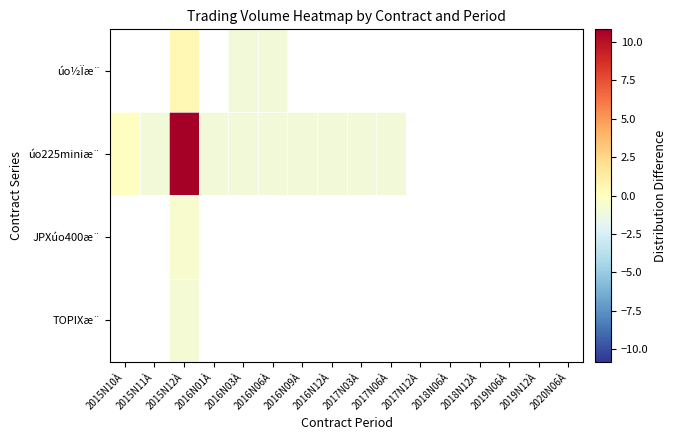

How many distinct data groups are displayed?

4